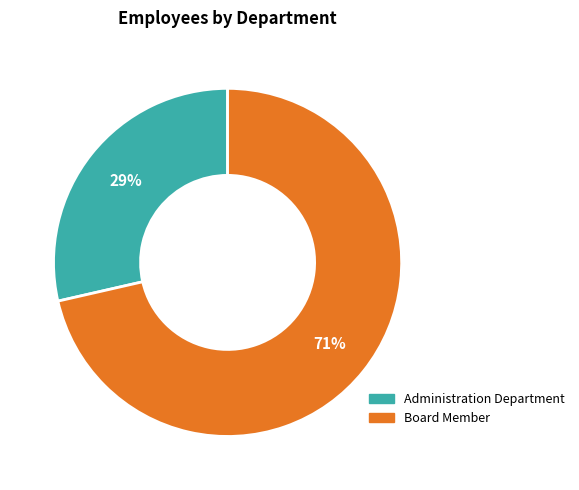

Which slice represents more than half of the pie?

Board Member